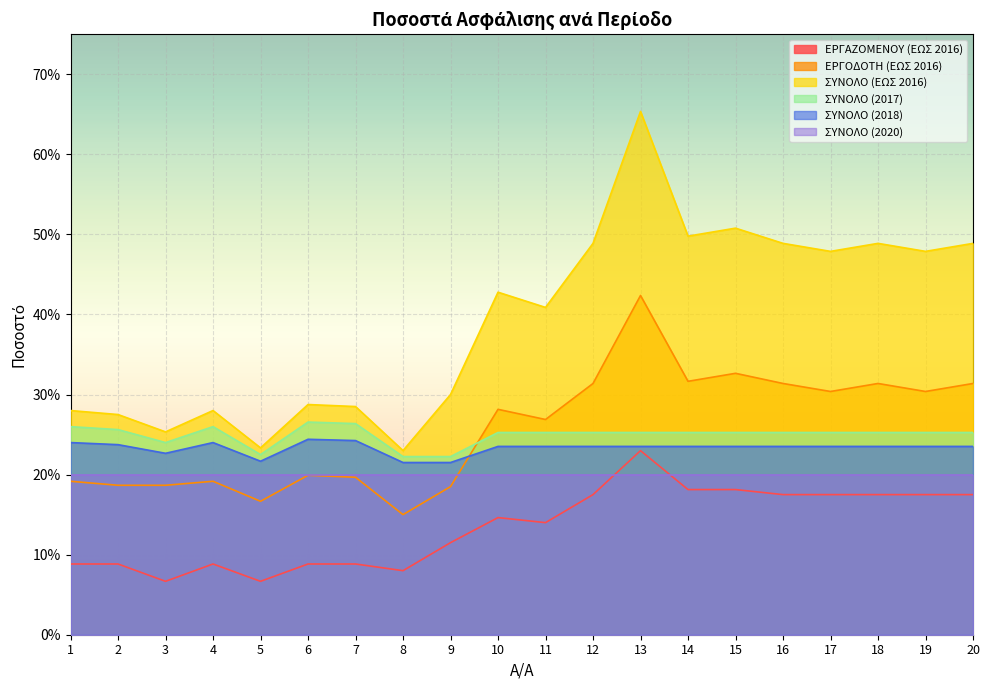

Which series has the largest total across all categories?

ΣΥΝΟΛΟ (ΕΩΣ 2016)